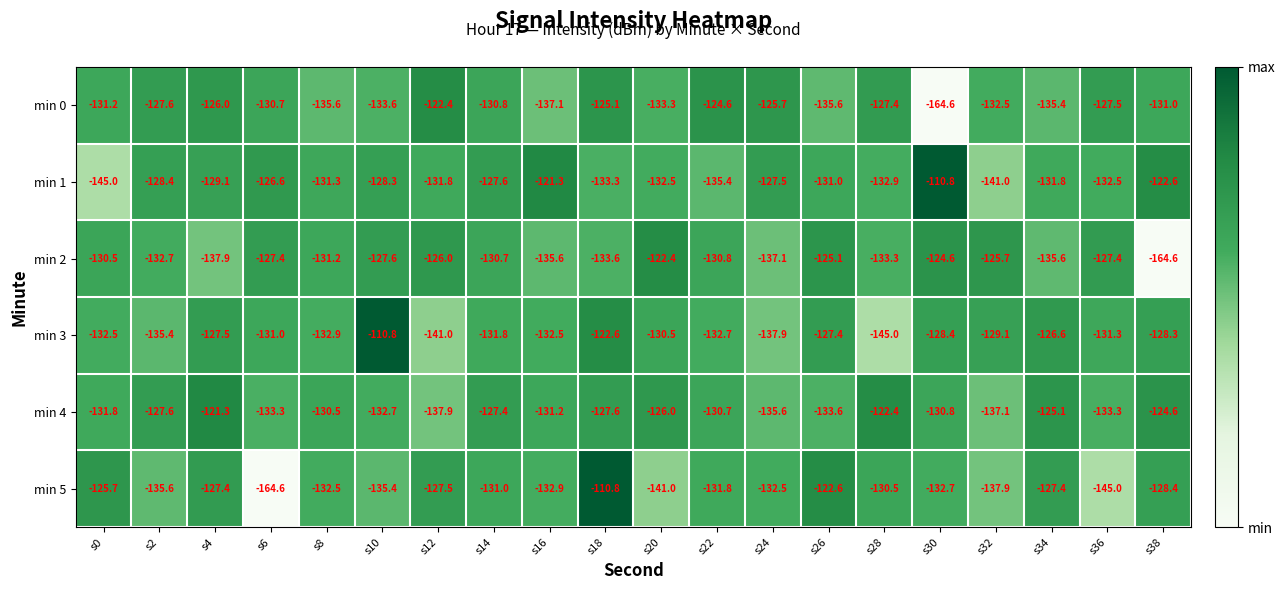

What is the sum of all min 5 values?

-2653.2